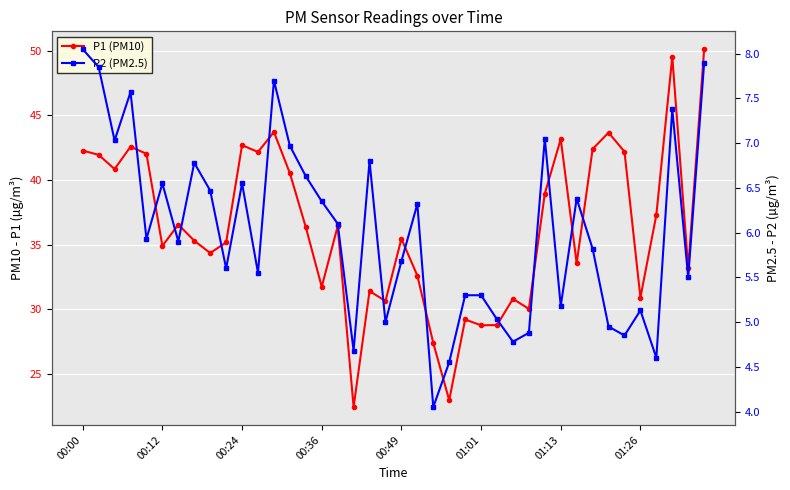

What is the difference between the maximum and minimum values in the P2 (PM2.5) series?

4.0